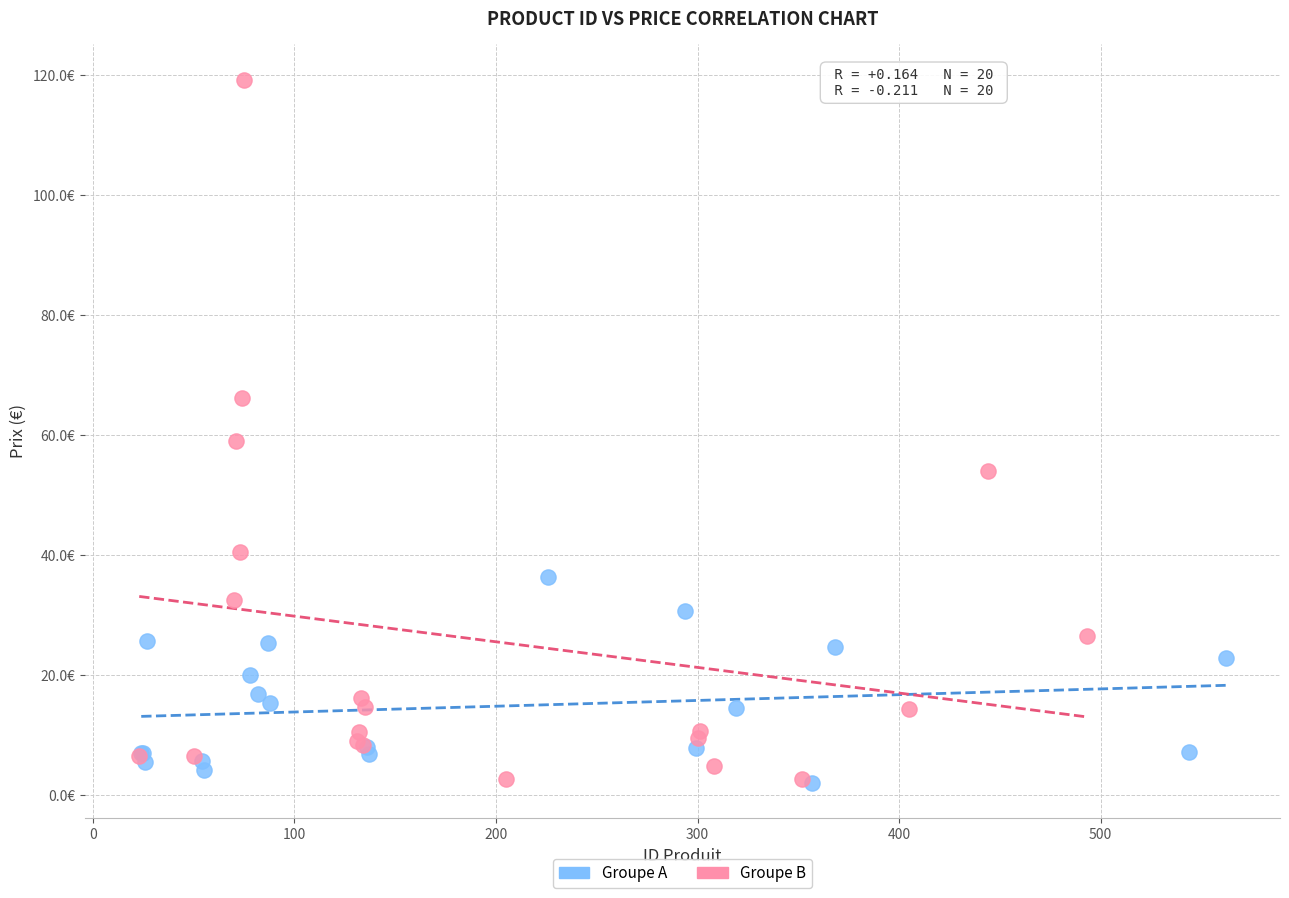

Which series has the largest Y range (max minus min)?

Groupe B